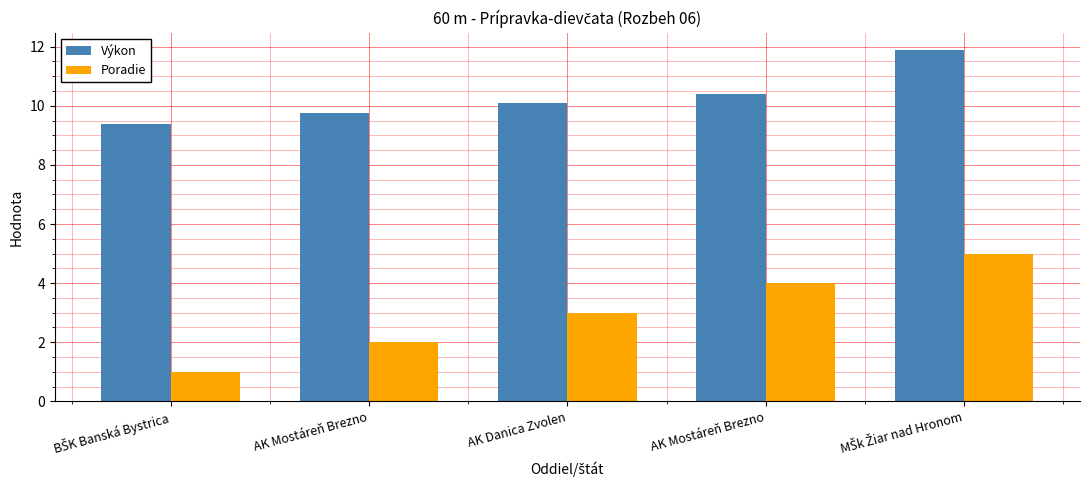

Reading left to right, list all the values displayed in this chart.

Výkon: 9.4	9.8	10.1	10.4	11.9
Poradie: 1.0	2.0	3.0	4.0	5.0